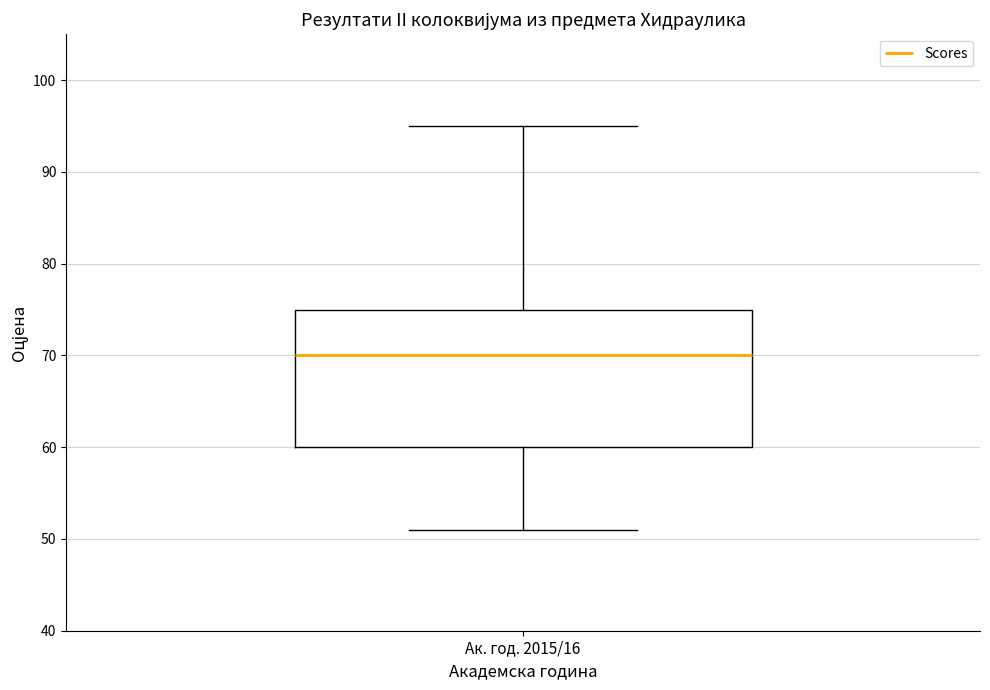

Transcribe this box plot: give where the median line is, the range the box spans, and where the two whiskers end, as read against the y-axis. The values are not printed on the chart, so give them approximately, as read against the axis.

median 70, box 60 to 75, whiskers 51 to 95